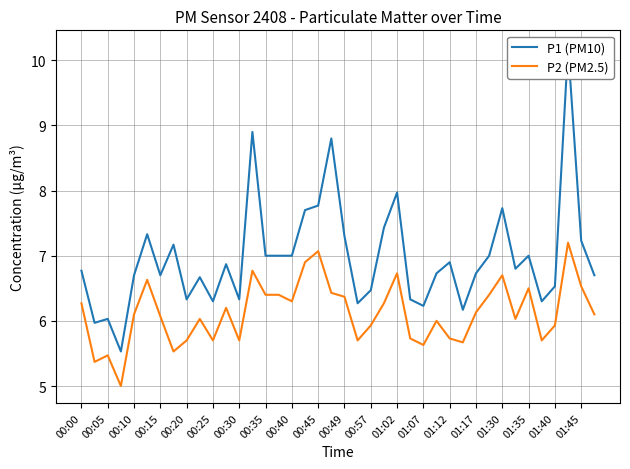

True or false: P2 (PM2.5) and P1 (PM10) intersect in this chart.

False